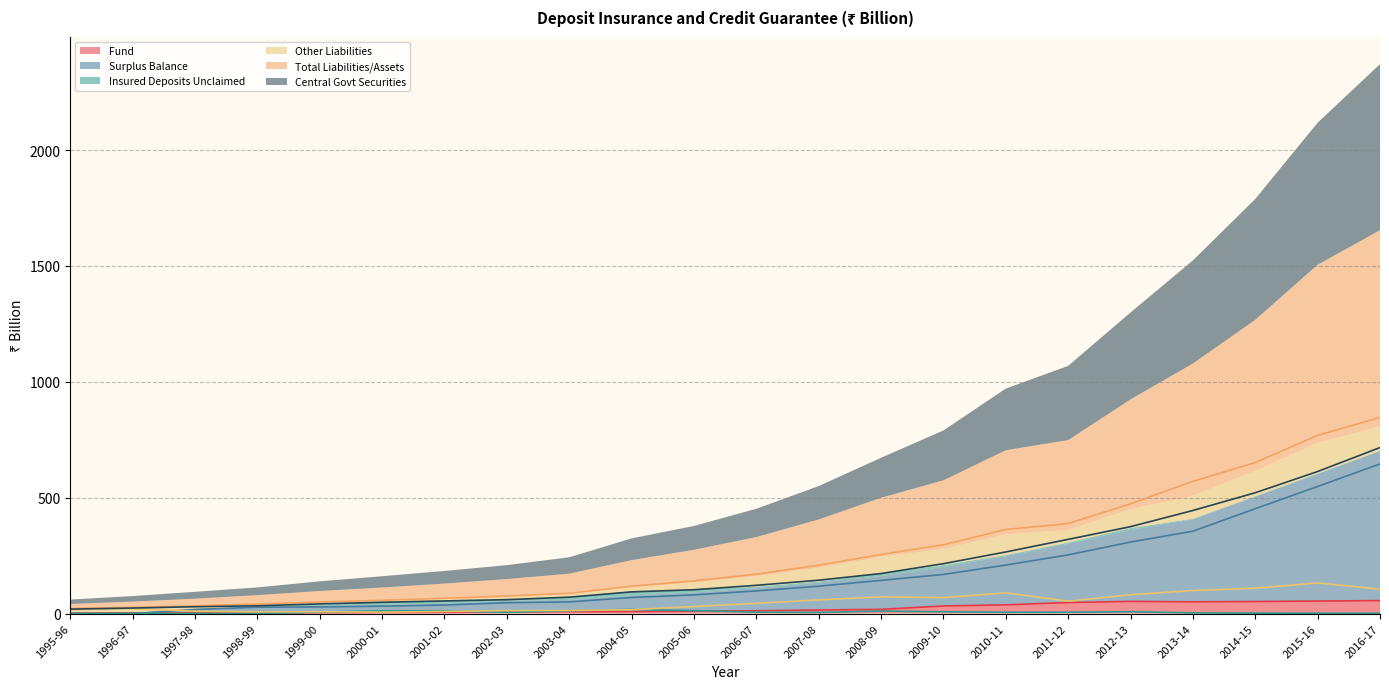

What value does the Other Liabilities series have at 2003-04?

13.3